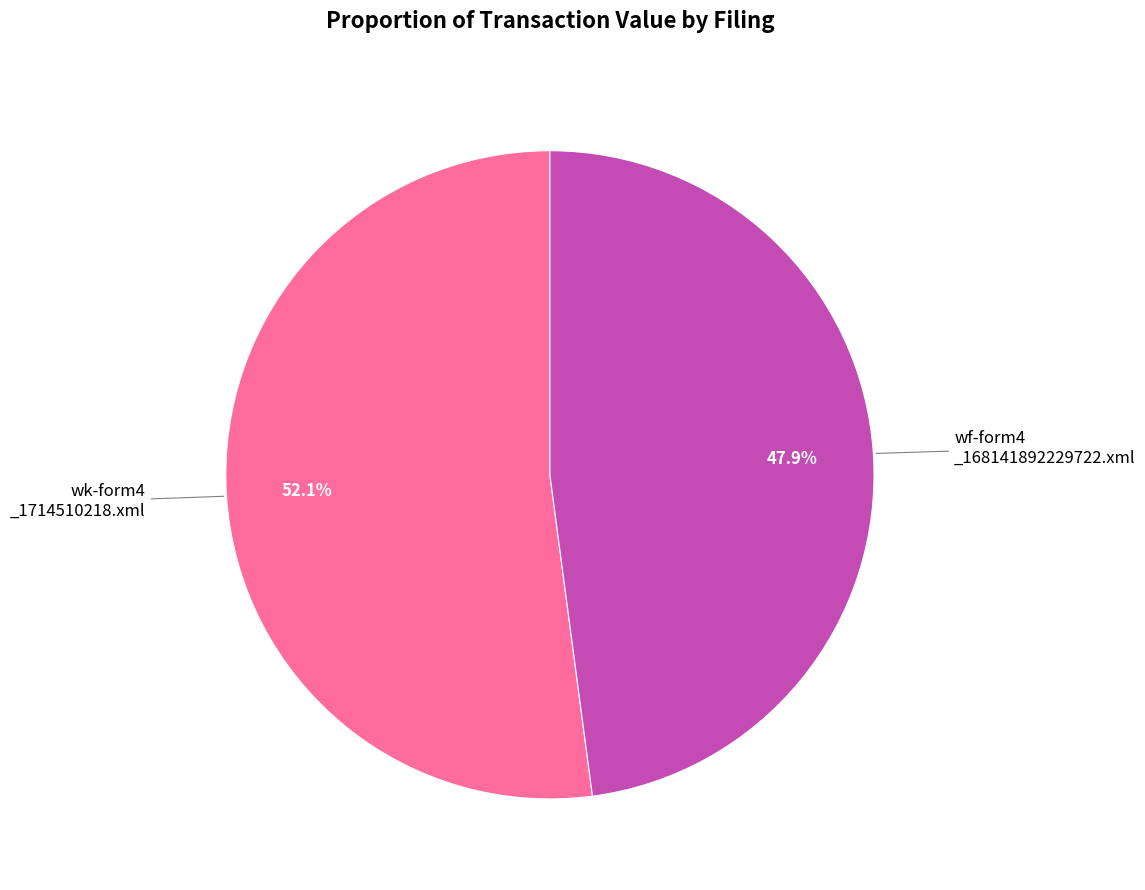

Is there any slice that represents more than half of the pie?

Yes